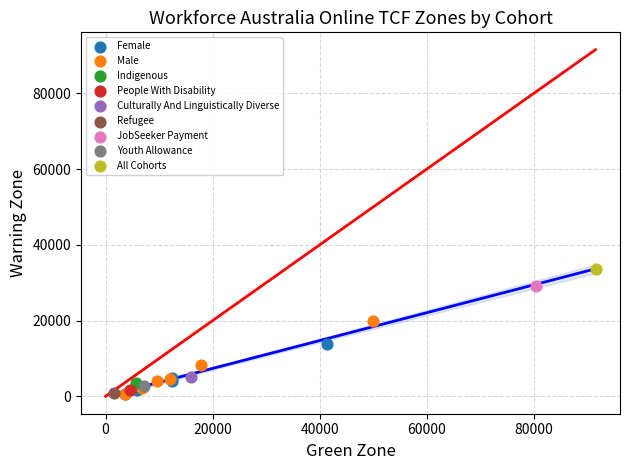

Which series reaches the maximum Y coordinate?

All Cohorts